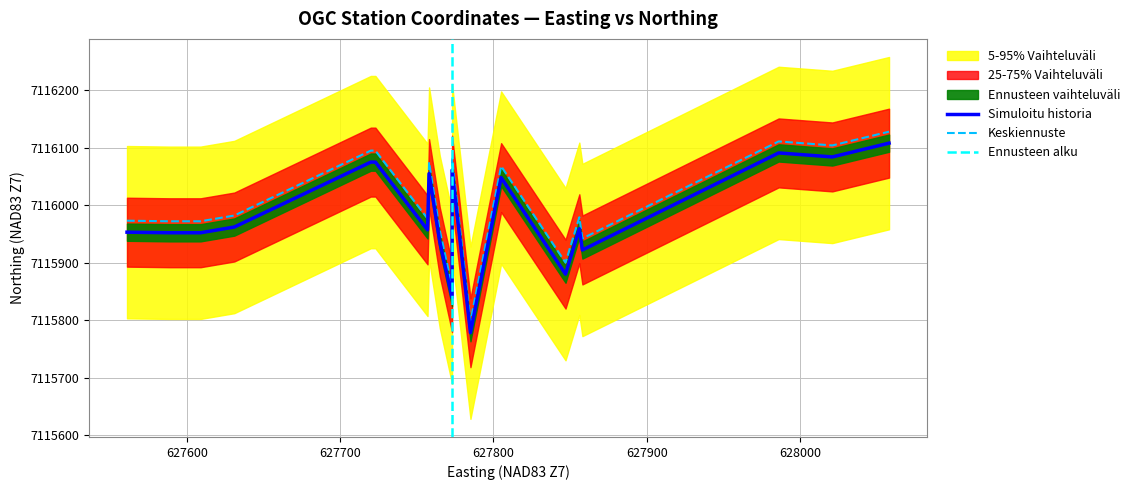

The value of North NAD83Z7 at OGC-07 is 4627370. True or false?

False